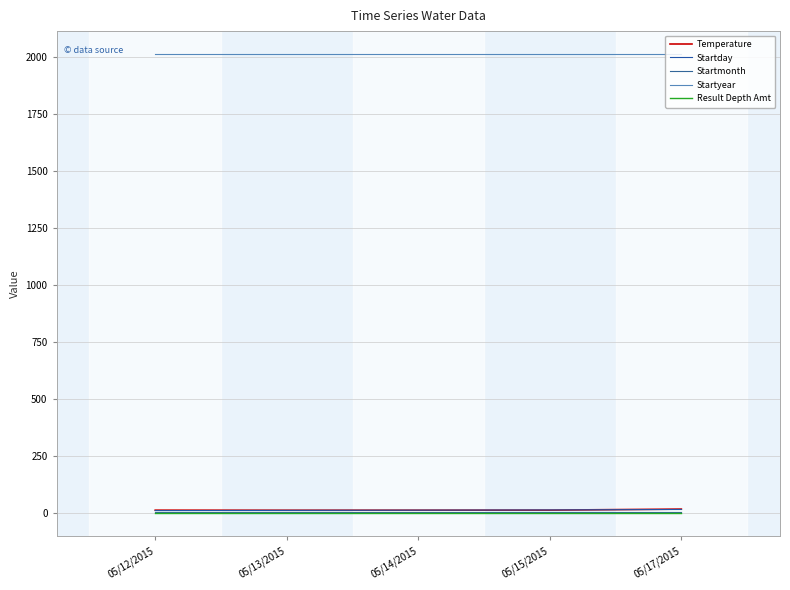

Is this an area chart (filled region under the line)?

No